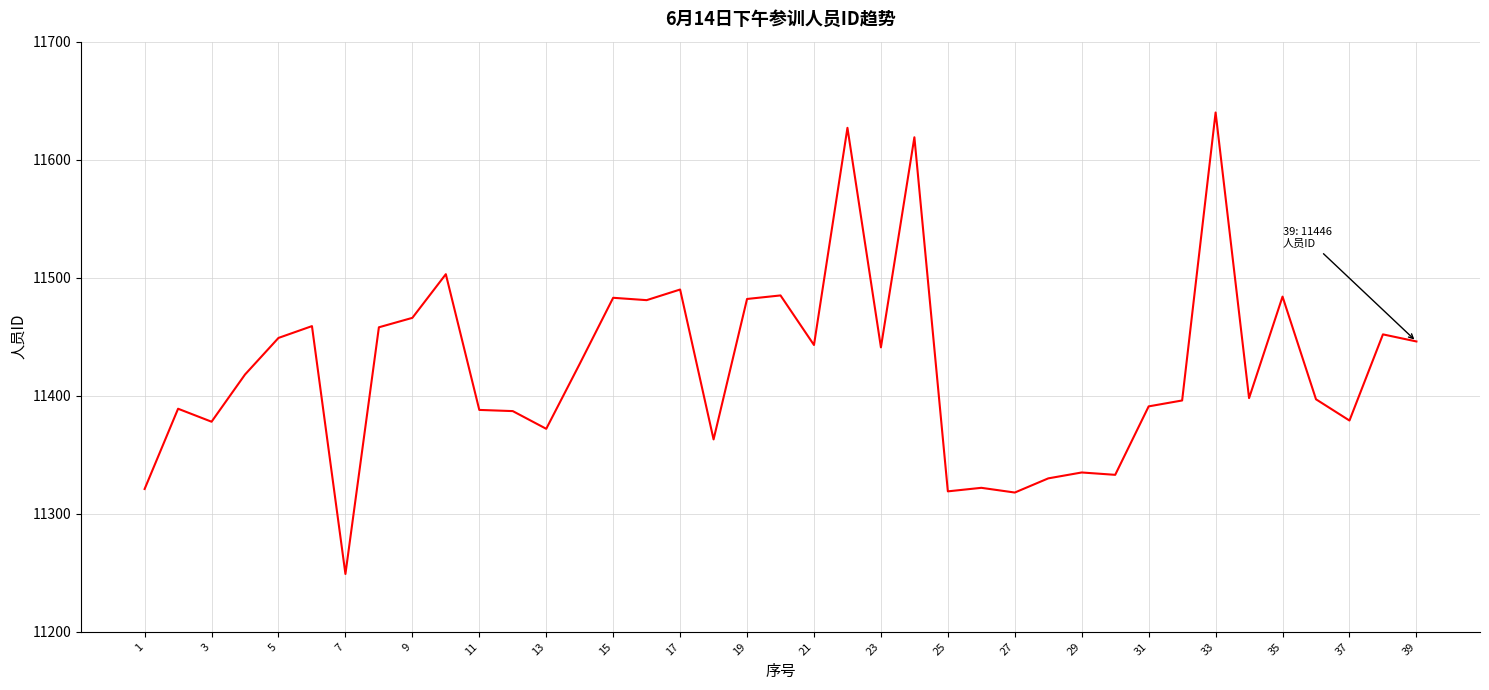

What is the difference between the maximum and minimum values?

391